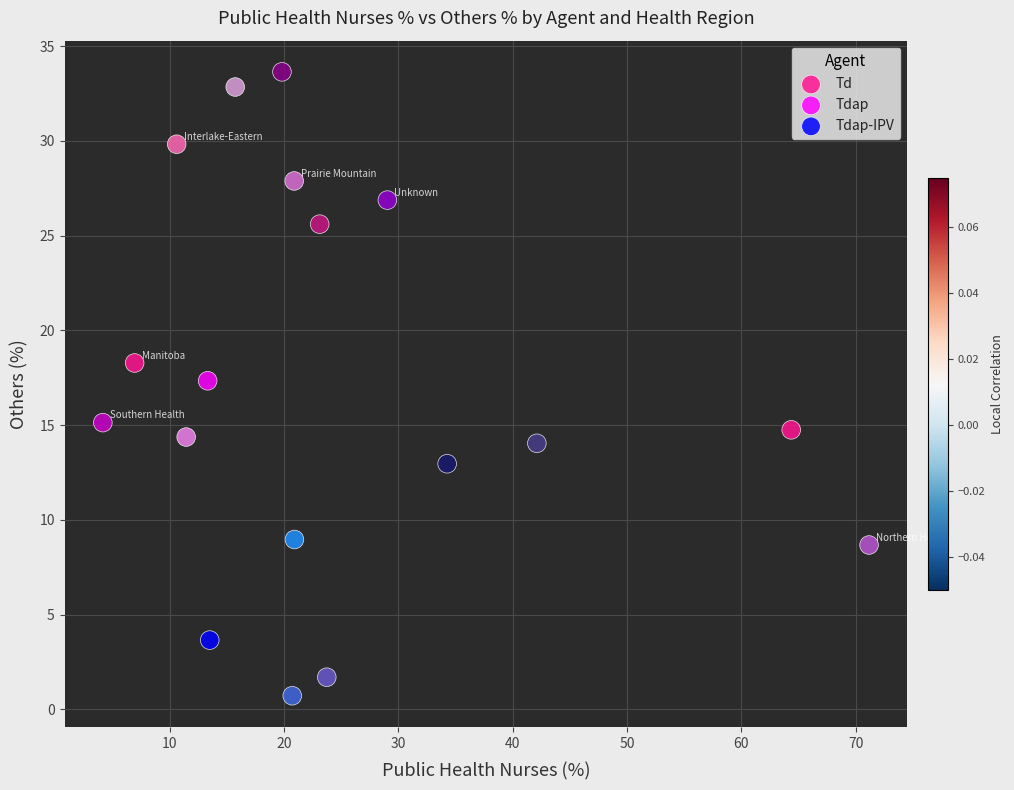

Which series reaches the minimum Y coordinate?

Tdap-IPV